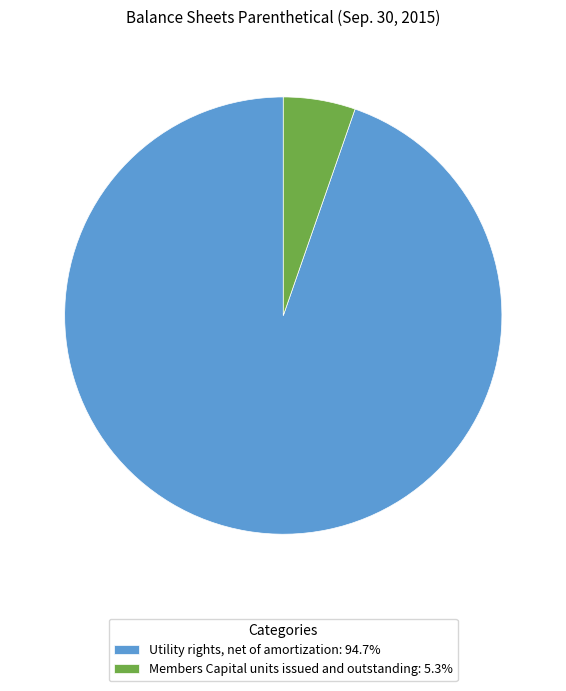

Is Members Capital units issued and outstanding the majority of the pie?

No